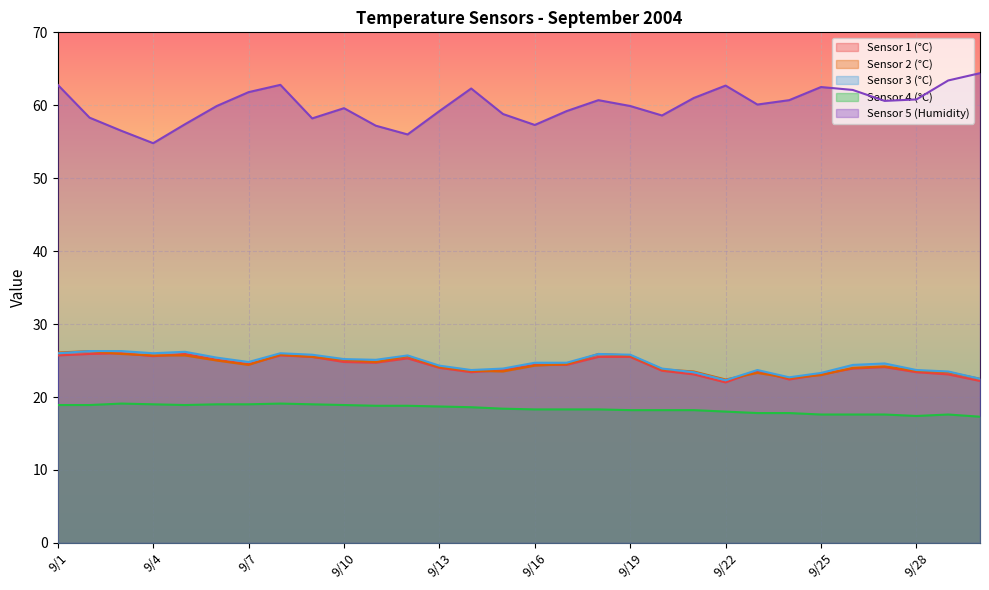

What are all the series names shown in the legend?

Sensor 1 (°C), Sensor 2 (°C), Sensor 3 (°C), Sensor 4 (°C), Sensor 5 (Humidity)